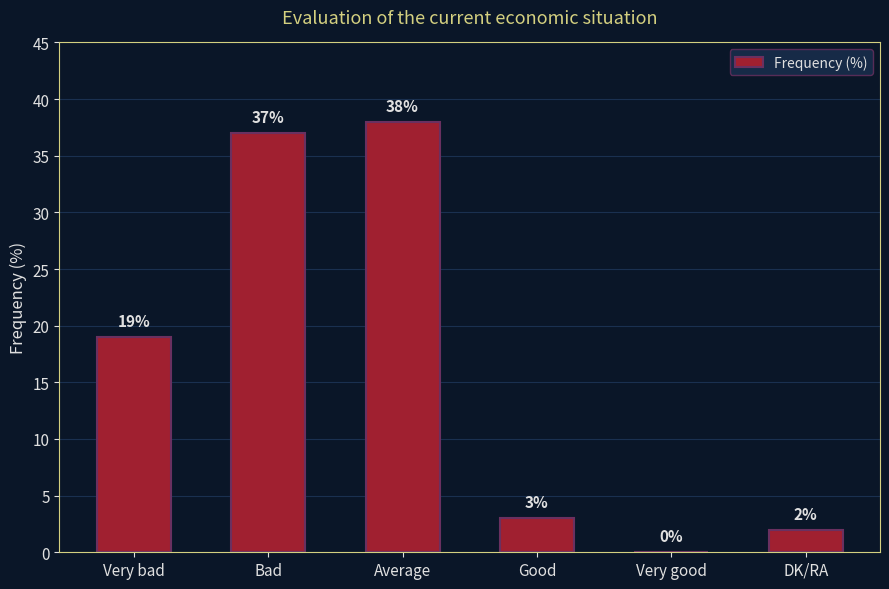

Where is the data nearest to the value 19?

Very bad